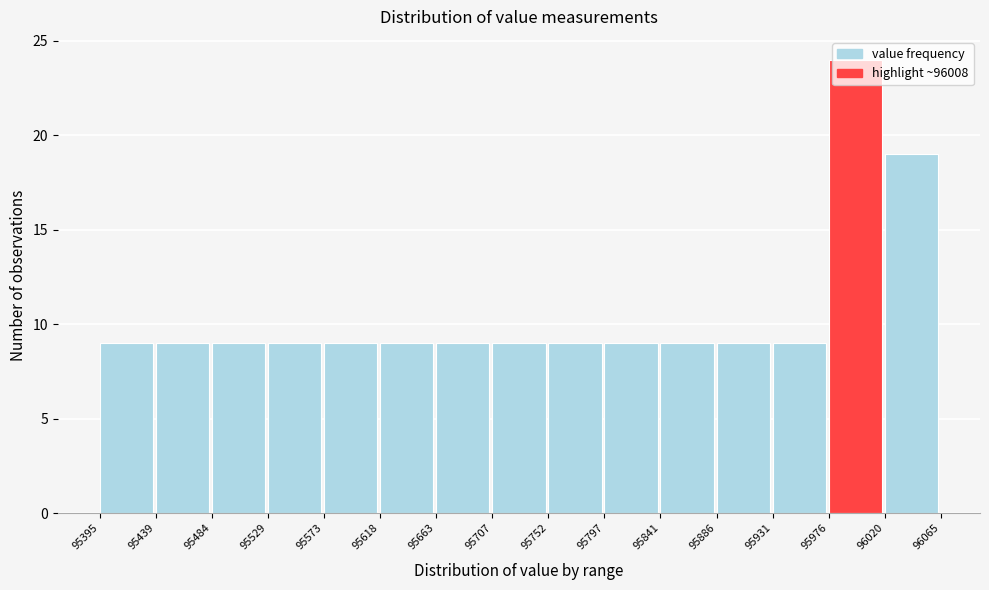

Reading left to right, transcribe this chart: for each bar, give the range it covers on the x-axis and its height. The values are not printed on the chart, so give them approximately, as read against the axis.

95395 to 95439: 9
95439 to 95484: 9
95484 to 95529: 9
95529 to 95573: 9
95573 to 95618: 9
95618 to 95663: 9
95663 to 95707: 9
95707 to 95752: 9
95752 to 95797: 9
95797 to 95841: 9
95841 to 95886: 9
95886 to 95931: 9
95931 to 95976: 9
95976 to 96020: 24
96020 to 96065: 19